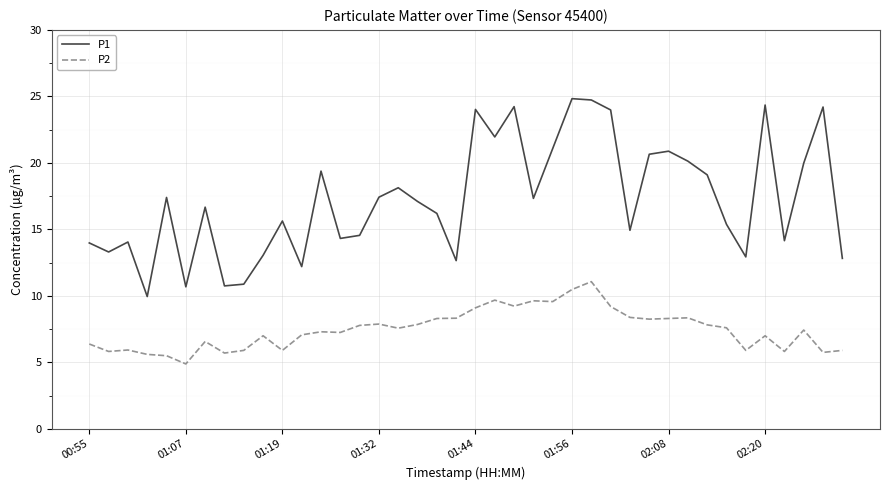

What is the difference between the maximum and minimum values in the P1 series?

14.9